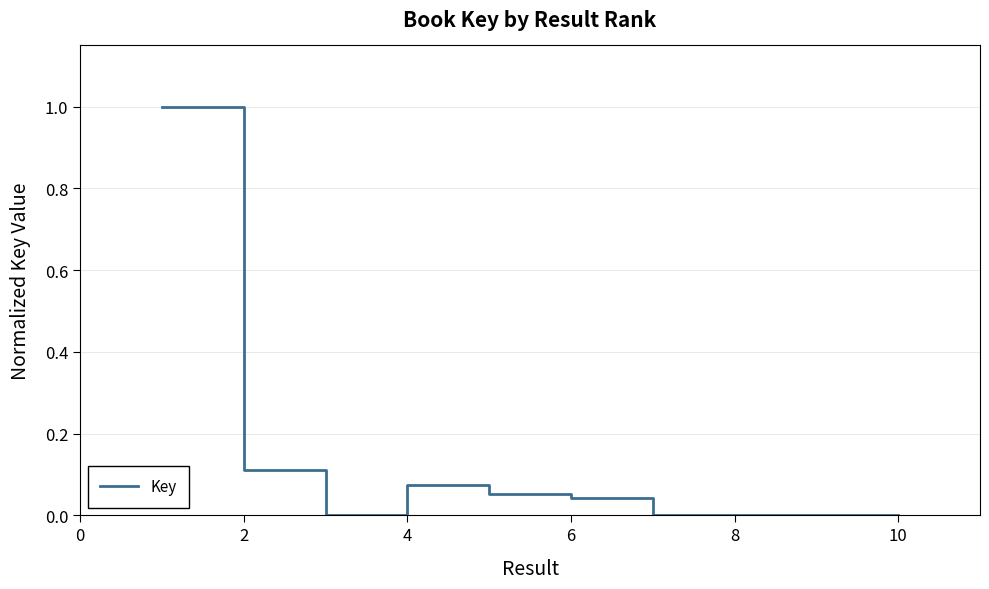

What is the difference between the maximum and minimum values?

1.0